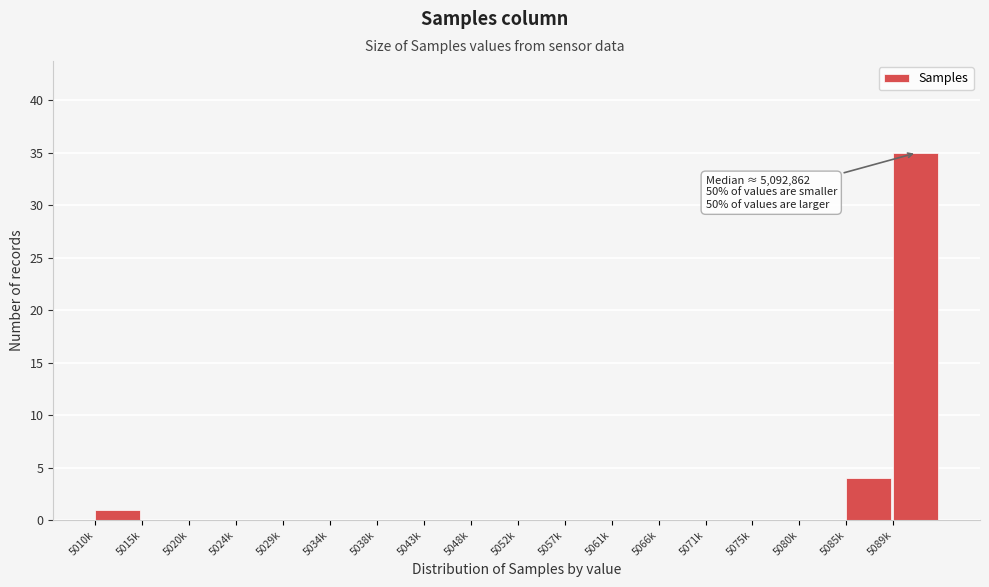

Reading right to left, what are all the values shown in this chart?

5089k=35	5085k=4	5080k=0	5075k=0	5071k=0	5066k=0	5061k=0	5057k=0	5052k=0	5048k=0	5043k=0	5038k=0	5034k=0	5029k=0	5024k=0	5020k=0	5015k=0	5010k=1